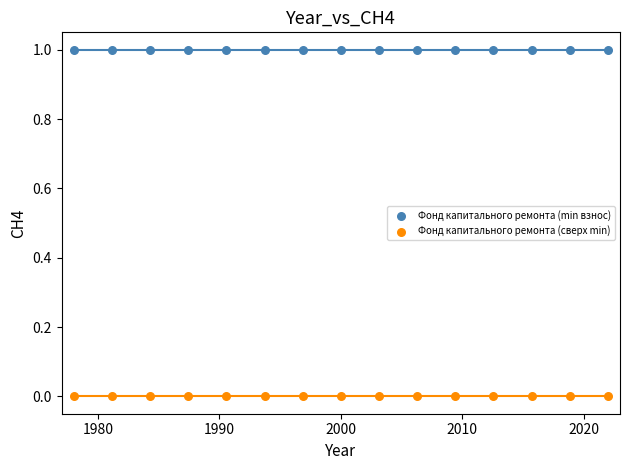

Which series contains the lowest Y value?

Фонд капитального ремонта (сверх min)